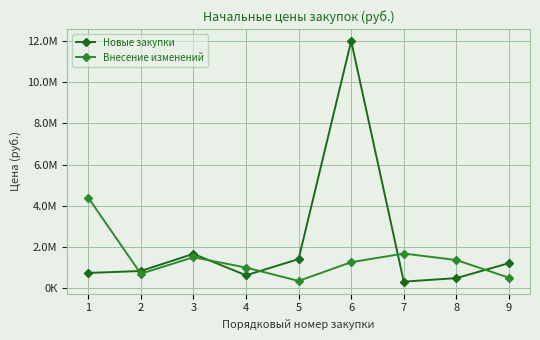

Reading left to right, transcribe all the data shown in this chart.

Новые закупки: 1=737700.0	2=832109.2	3=1663837.0	4=623539.3	5=1410000.0	6=12000000.0	7=315215.0	8=487350.0	9=1212540.0
Внесение изменений: 1=4397627.0	2=700000.0	3=1500000.0	4=1000000.0	5=350000.0	6=1260000.0	7=1680000.0	8=1365000.0	9=505808.0